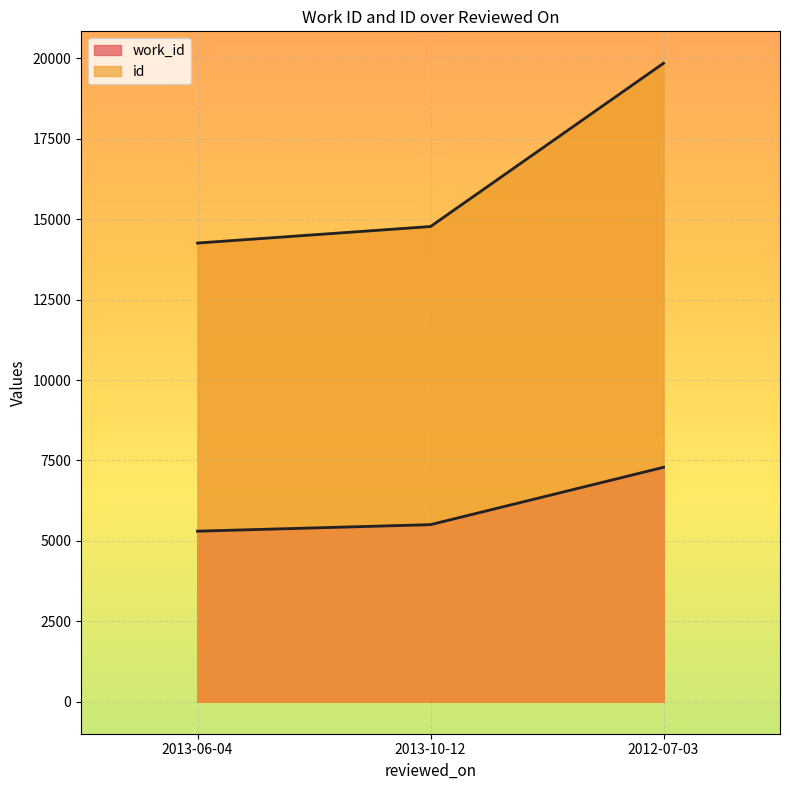

Reading left to right, list all the values displayed in this chart.

work_id: 2013-06-04=5302	2013-10-12=5505	2012-07-03=7287
id: 2013-06-04=14257	2013-10-12=14770	2012-07-03=19845